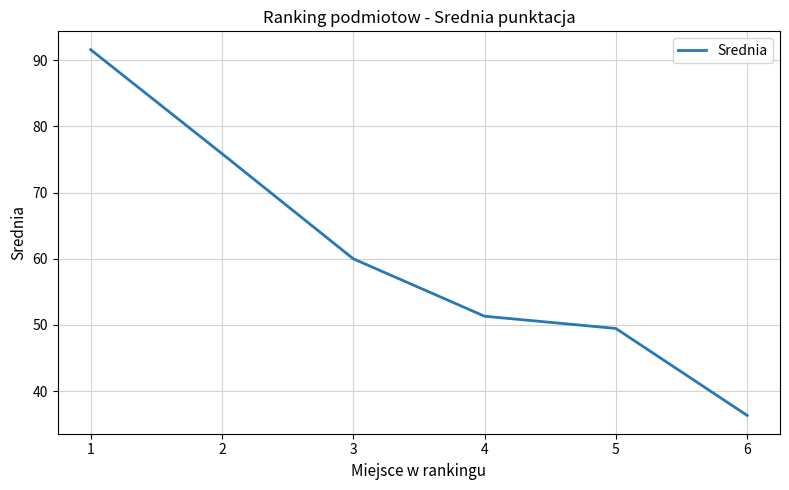

At which category does the chart reach its minimum across all series?

6